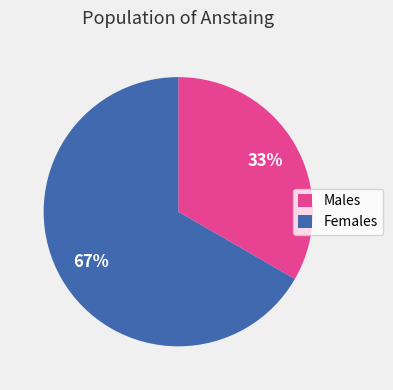

Is it true that Males is 20% of the pie?

False